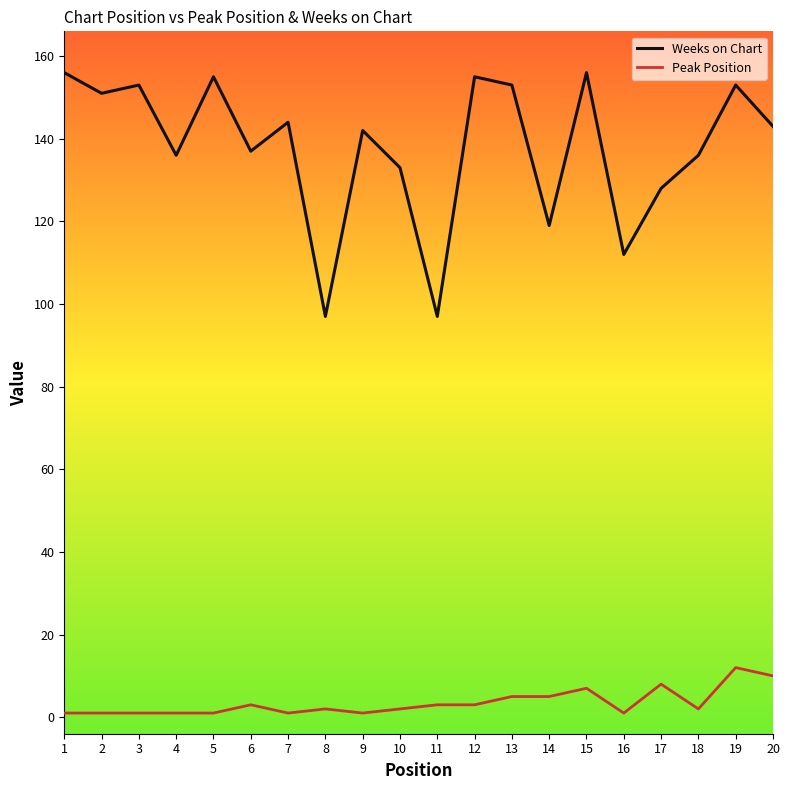

How many interior local valleys does the Weeks on Chart series have?

7